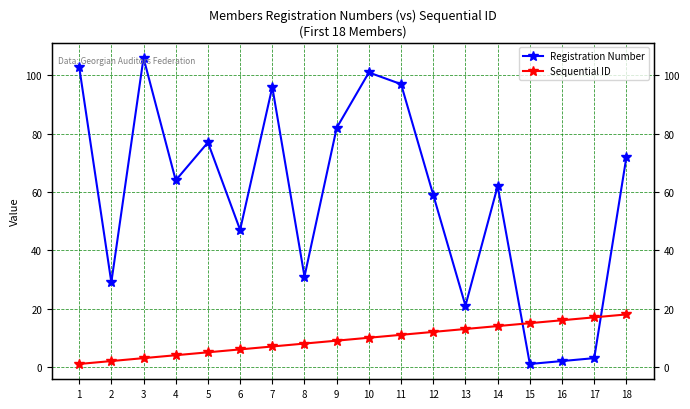

The value of Sequential ID at 15 is 15. True or false?

True